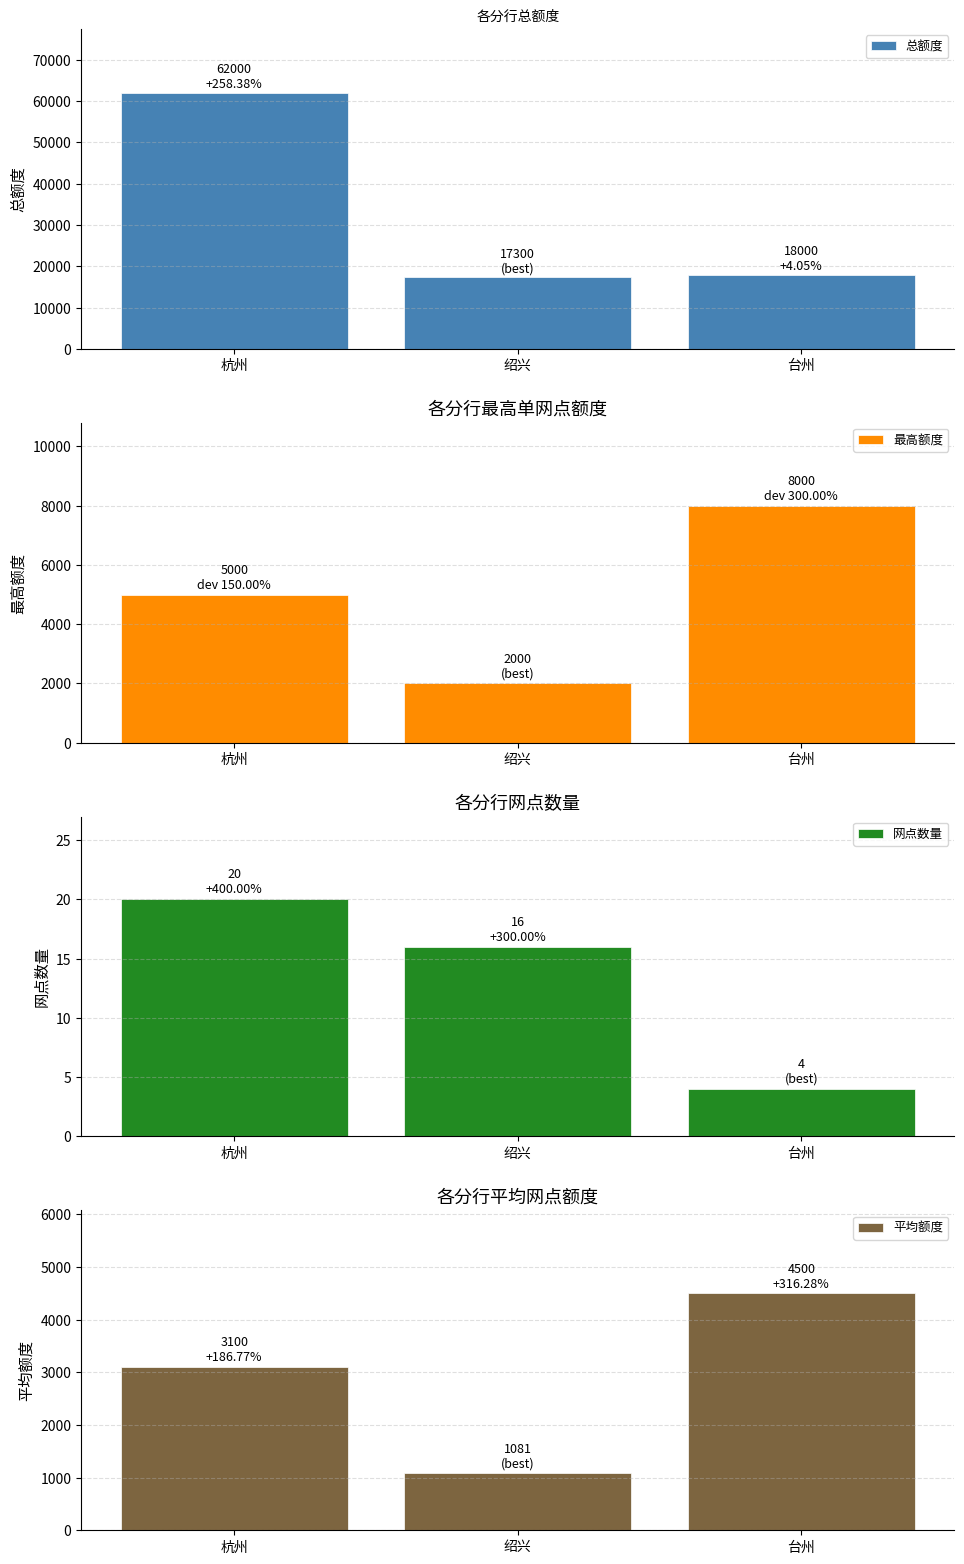

Between 杭州 and 绍兴, which series saw the biggest shift?

总额度